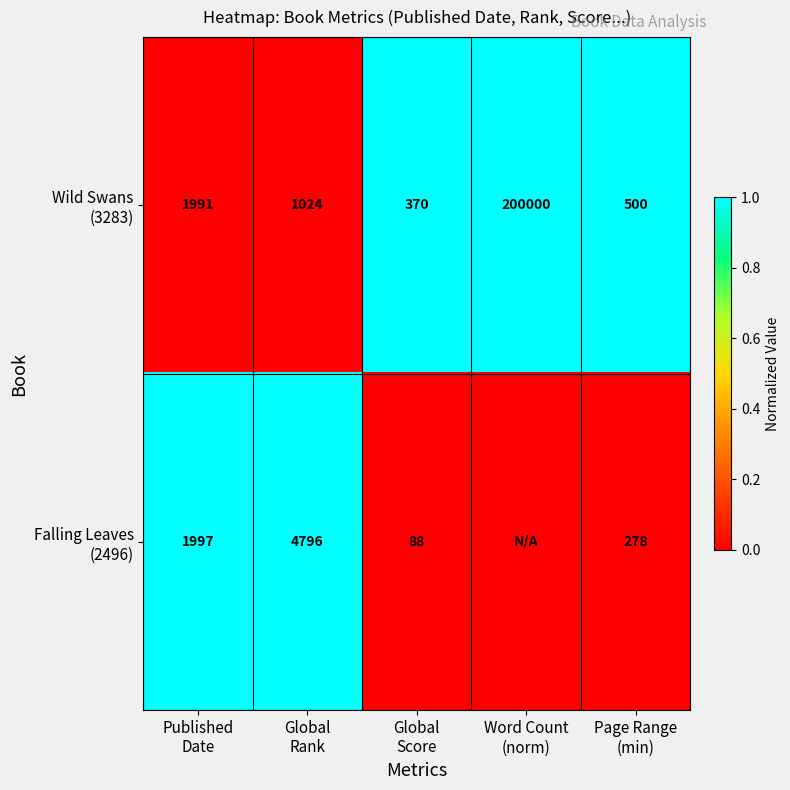

List the labels in order of Falling Leaves (2496) value, smallest first.

Global Score, Word Count (norm), Page Range (min), Published Date, Global Rank